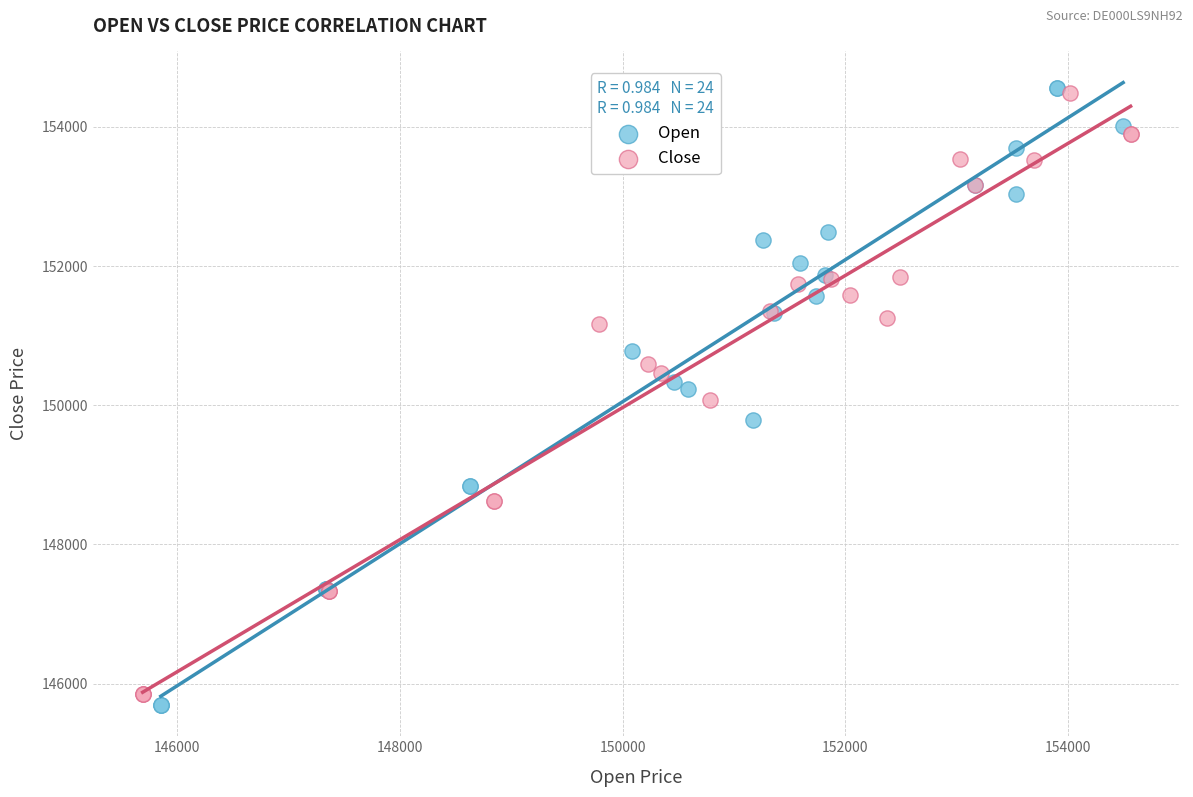

What are all the series names shown in the legend?

Open, Close